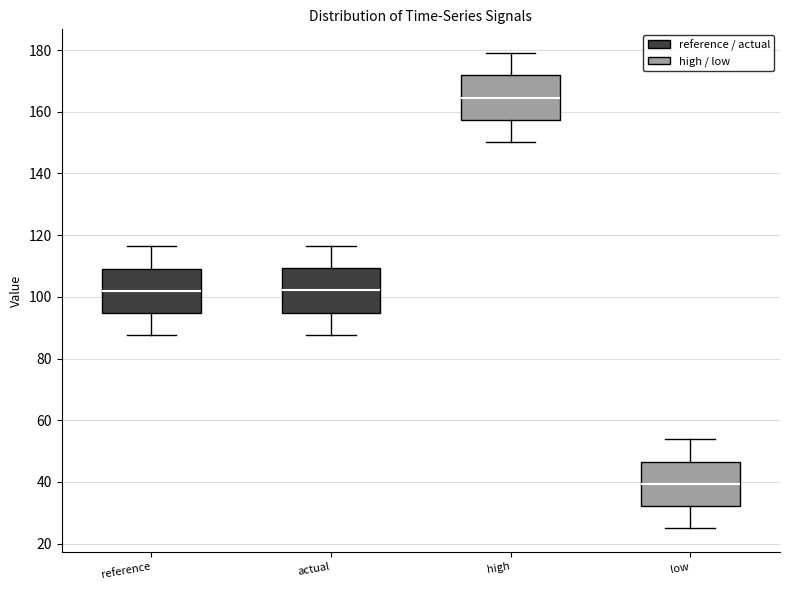

Which box has the lowest median line?

low